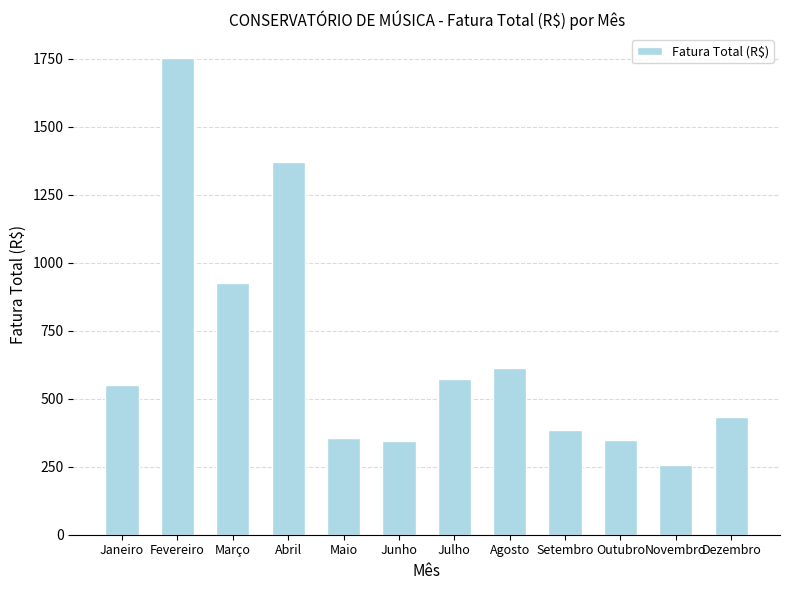

What is the difference between the maximum and minimum values?

1496.5